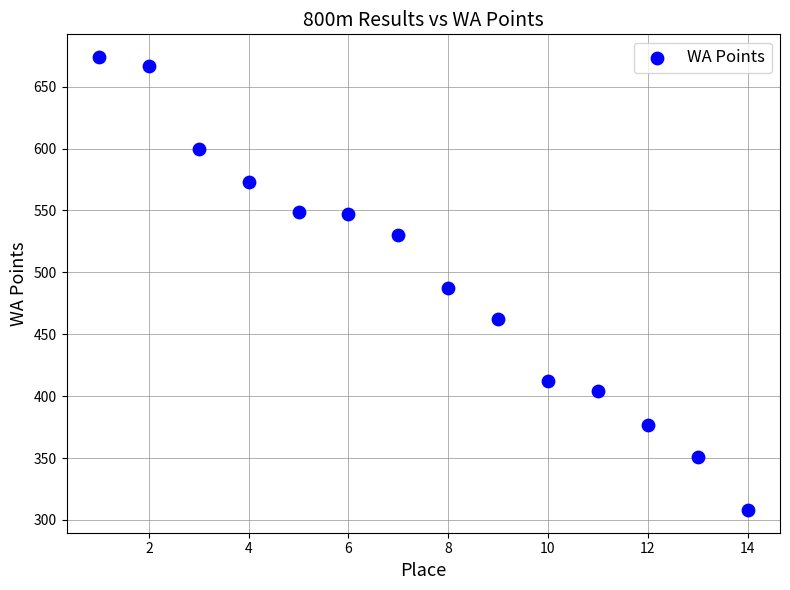

What is the range of X values (max minus min)?

13